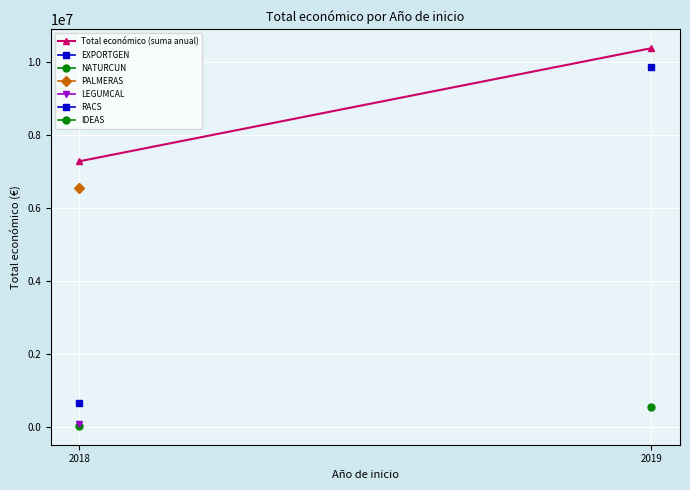

Is it true that the value at 2018 is 9739535?

False